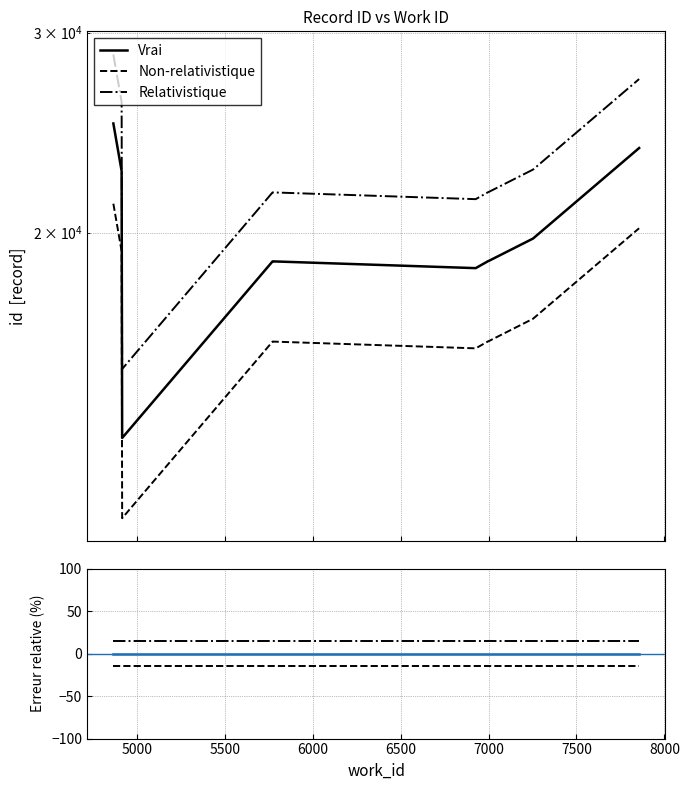

What is the average value of the Non-relativistique series?

-15.0